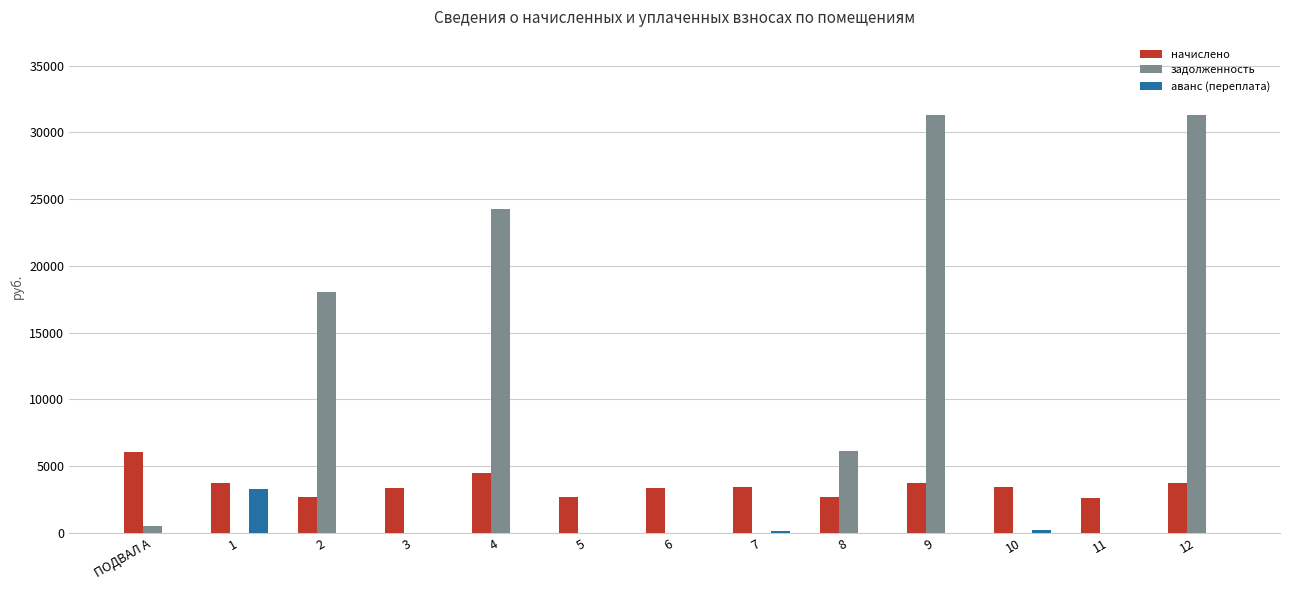

Which series has the largest total across all categories?

задолженность